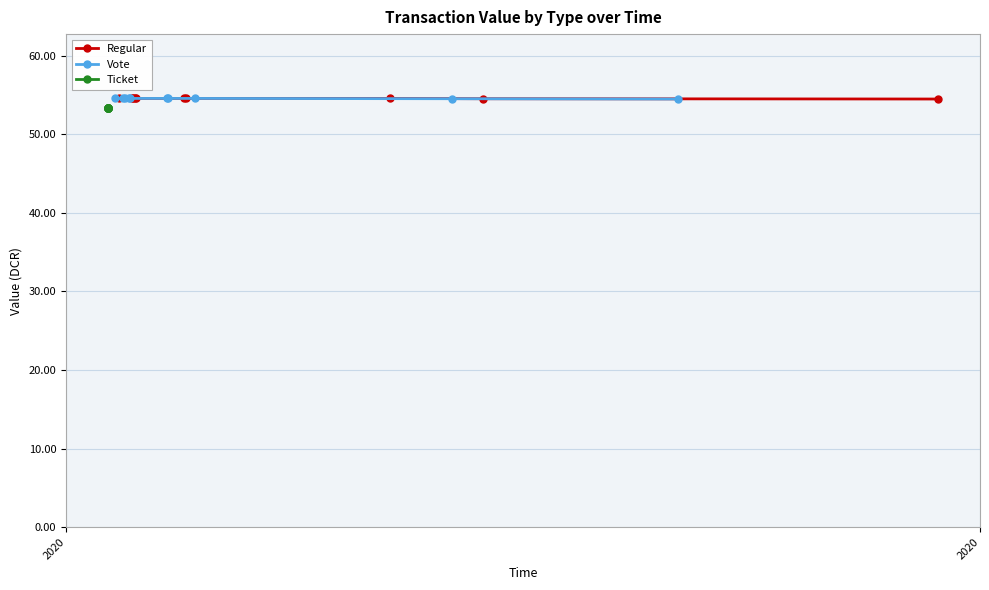

How many lines are shown in the chart?

3